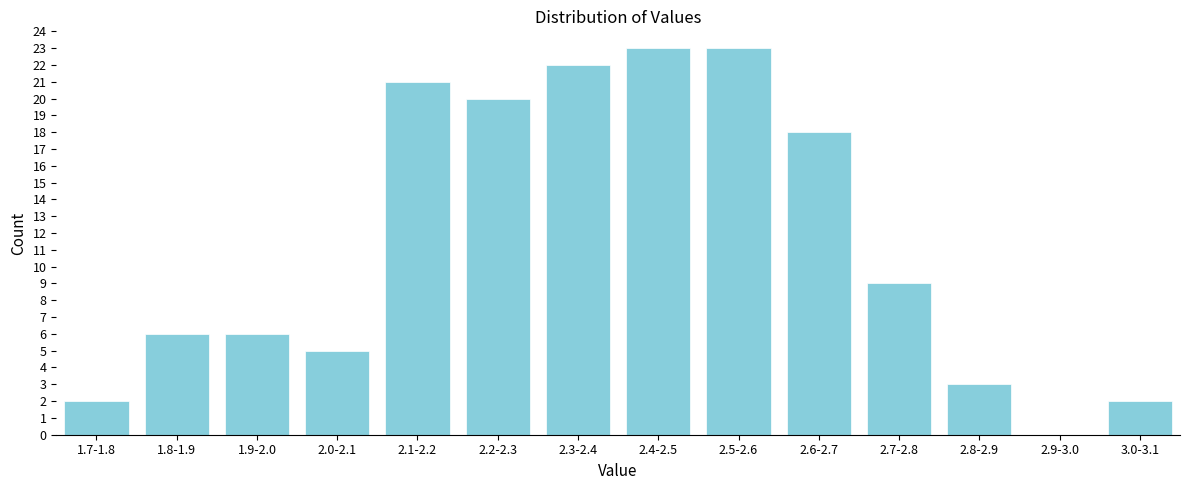

Reading right to left, what are all the values shown in this chart?

3.0-3.1=2	2.9-3.0=0	2.8-2.9=3	2.7-2.8=9	2.6-2.7=18	2.5-2.6=23	2.4-2.5=23	2.3-2.4=22	2.2-2.3=20	2.1-2.2=21	2.0-2.1=5	1.9-2.0=6	1.8-1.9=6	1.7-1.8=2